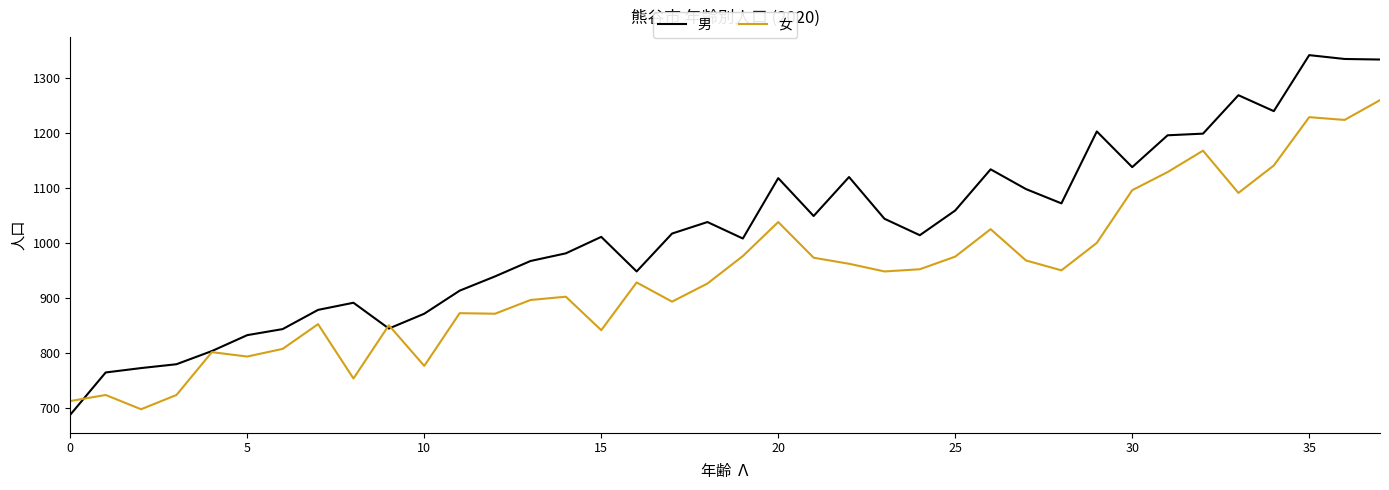

Which series has the largest total across all categories?

男